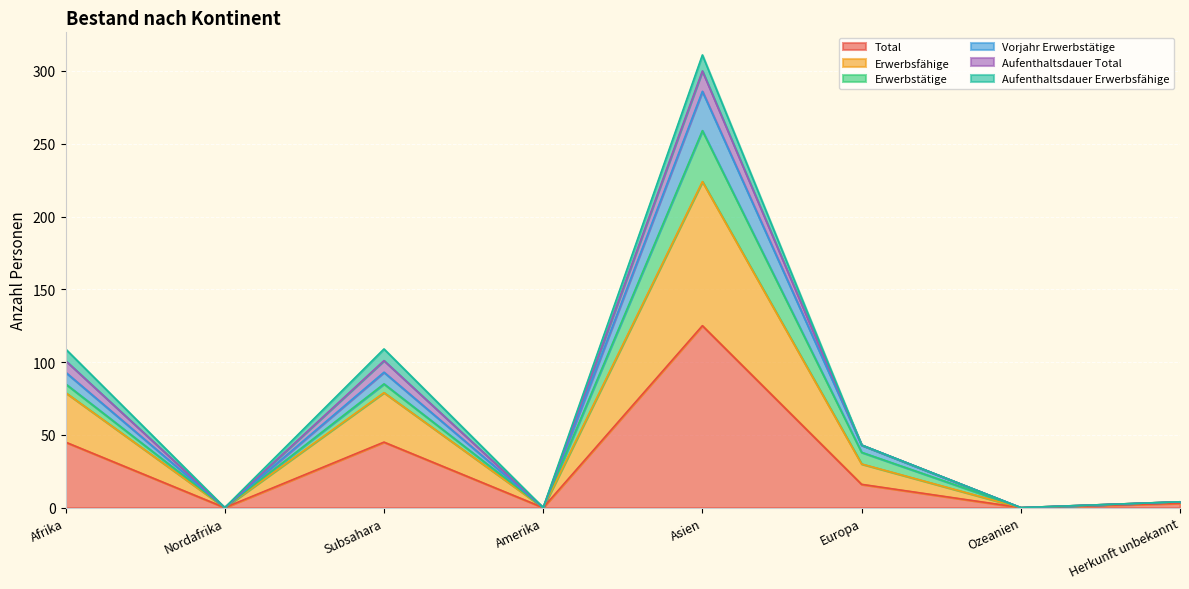

At which category is the sum across all series the highest?

Asien